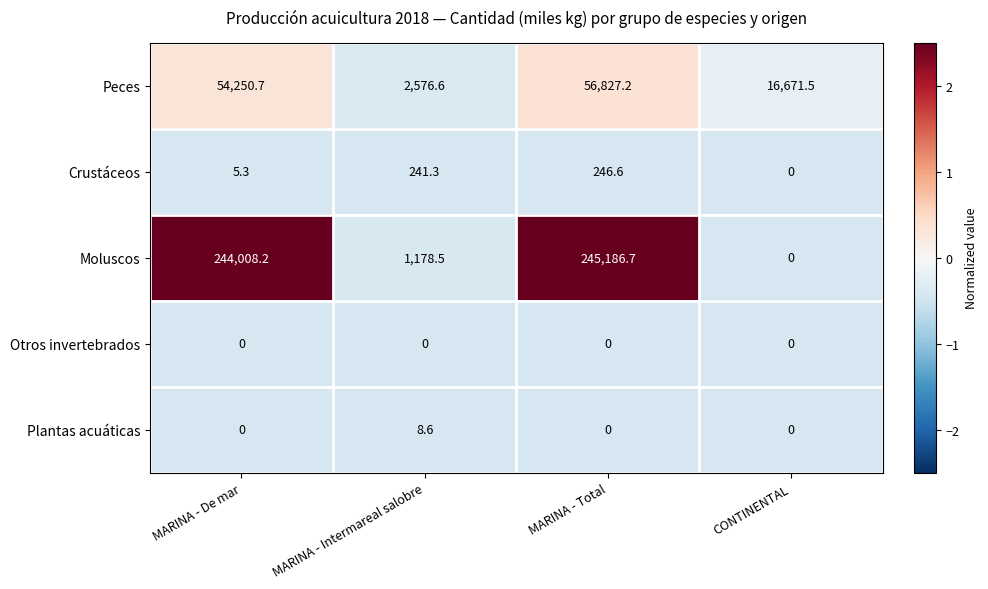

Reading left to right, transcribe all the data shown in this chart.

Peces: 54250.7	2576.6	56827.2	16671.5
Crustáceos: 5.3	241.3	246.6	0.0
Moluscos: 244008.2	1178.5	245186.7	0.0
Otros invertebrados: 0.0	0.0	0.0	0.0
Plantas acuáticas: 0.0	8.6	0.0	0.0